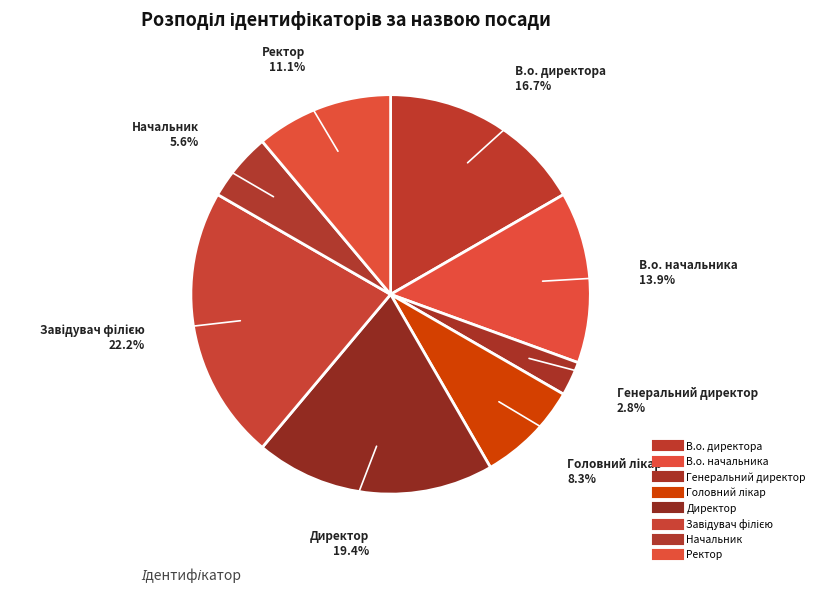

Count the number of slices in the pie.

8